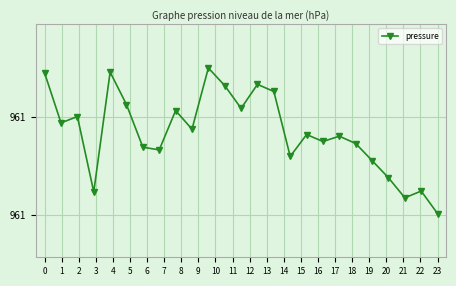

Does the chart have visible grid lines?

Yes